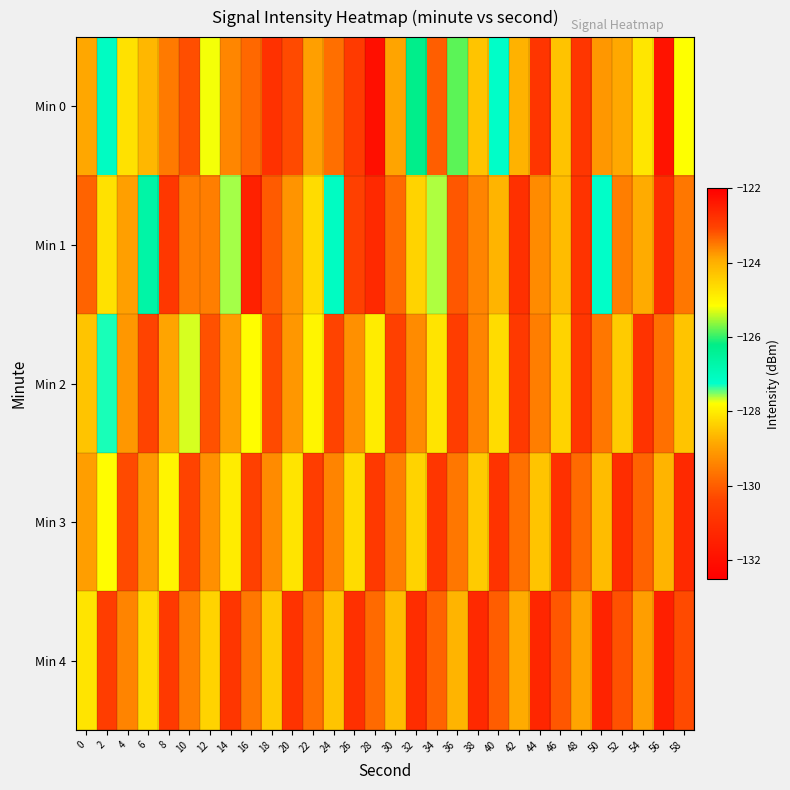

Between 4 and 38, which is larger?

4